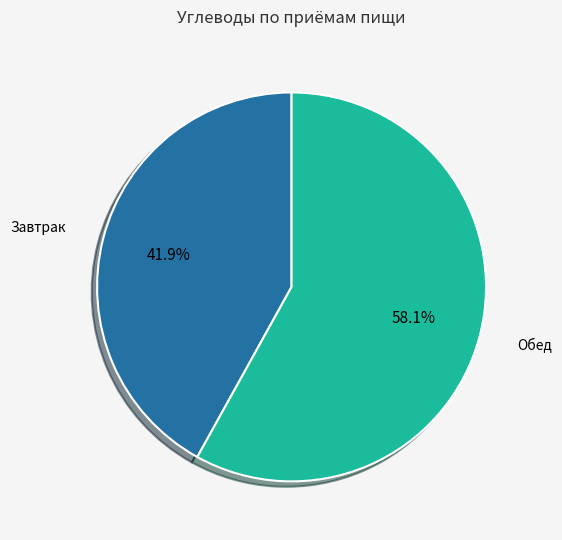

Rank the categories by value from lowest to highest.

Завтрак, Обед